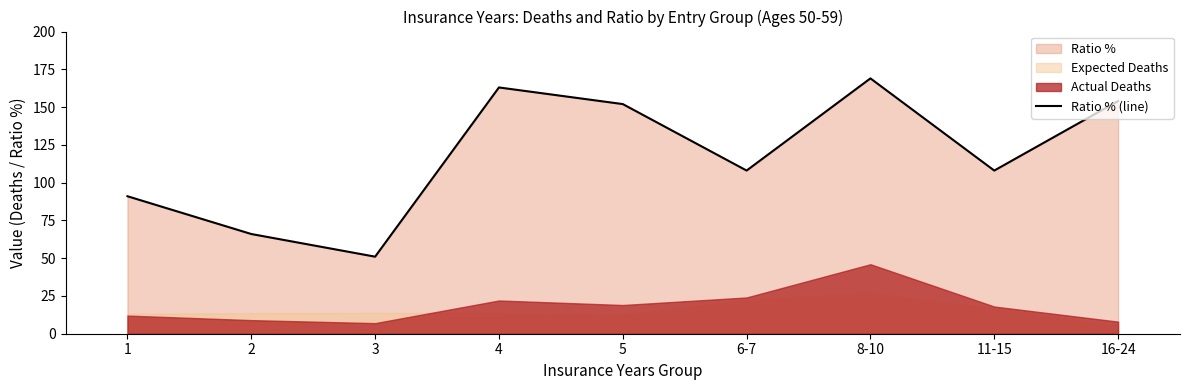

What is the sum of the values at 1 and 8-10?

260